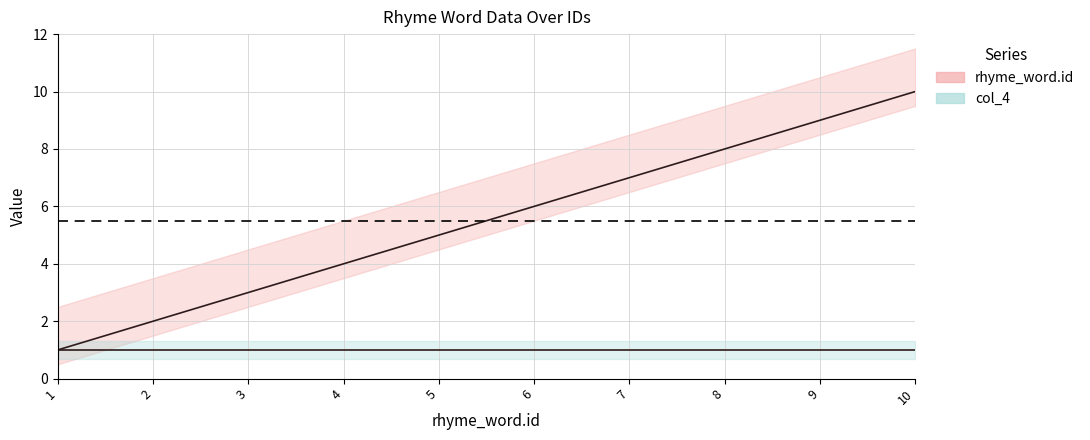

What is the lowest value of the col_4 series?

1